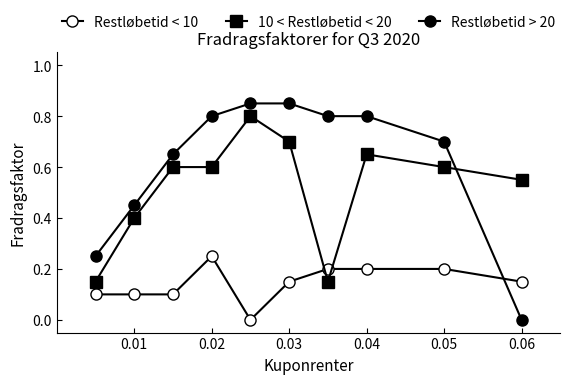

How many positive values does the Restløbetid > 20 series have?

9